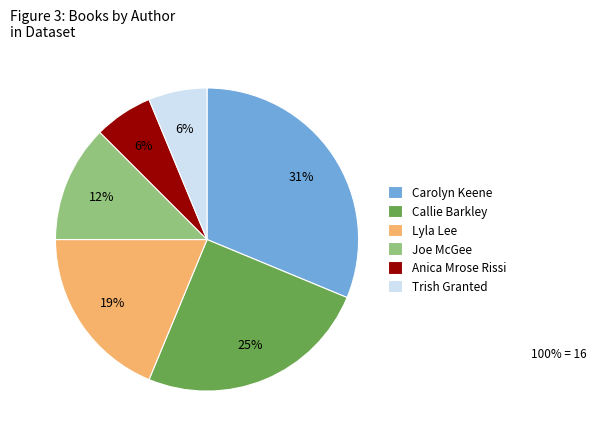

Count the number of slices in the pie.

6